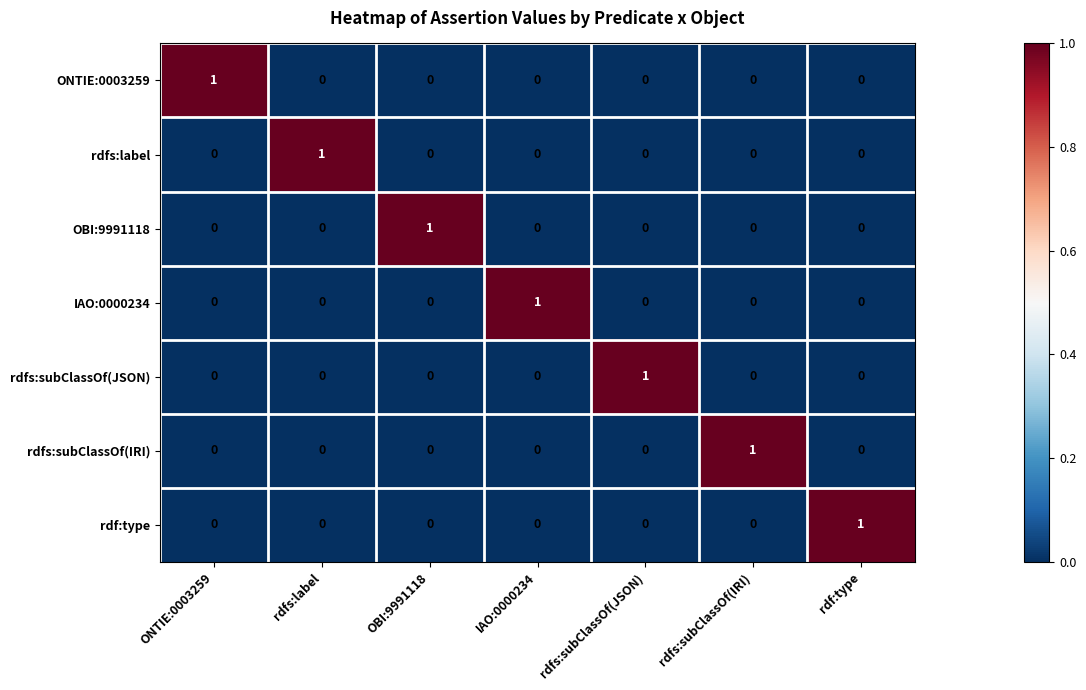

Is the value of rdfs:subClassOf(JSON) at rdfs:subClassOf(JSON) greater than the value of rdf:type at rdfs:label?

Yes